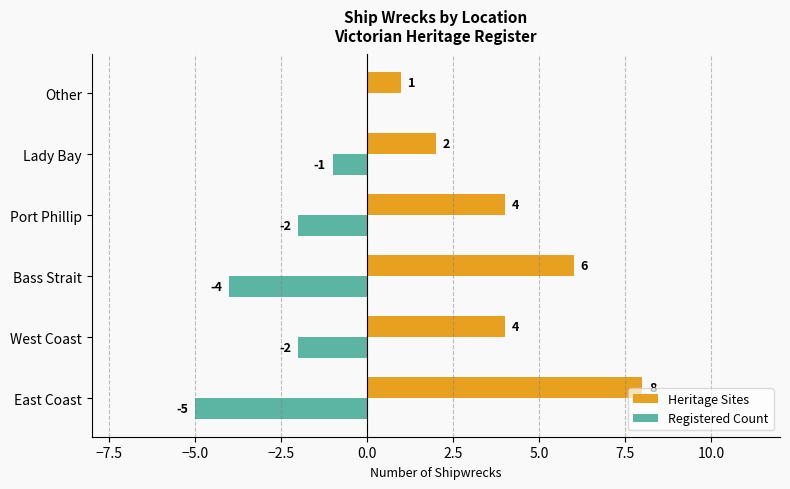

What is the sum of all Registered Count values?

-14